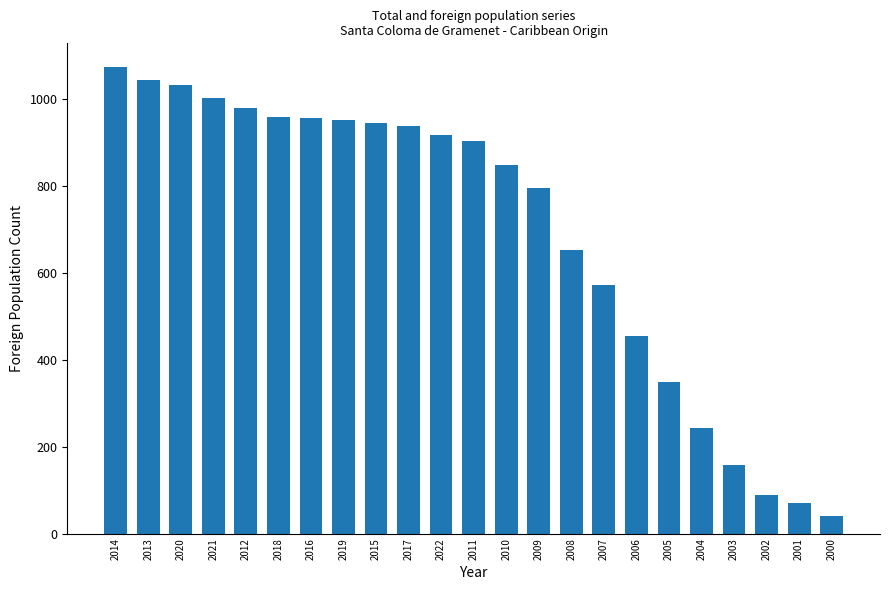

How many values are below 903?

11